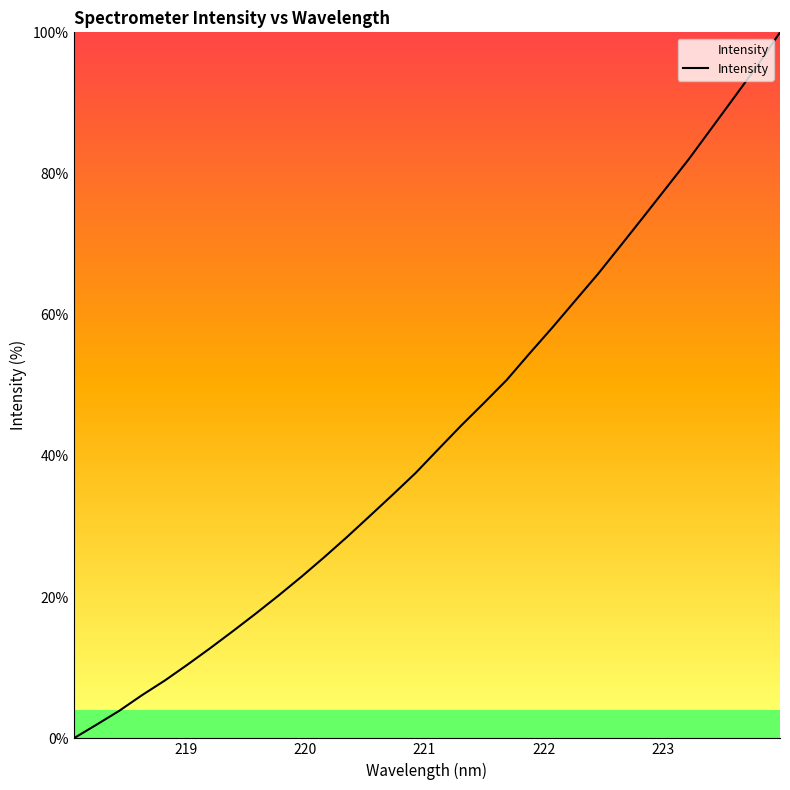

How many lines are shown in the chart?

1